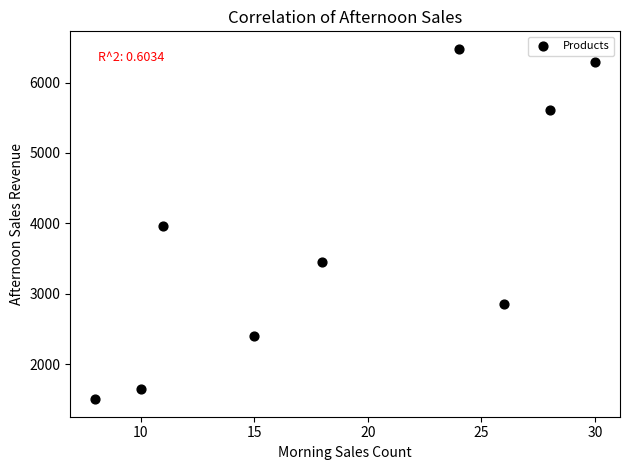

What is the range of Y values (max minus min)?

4980